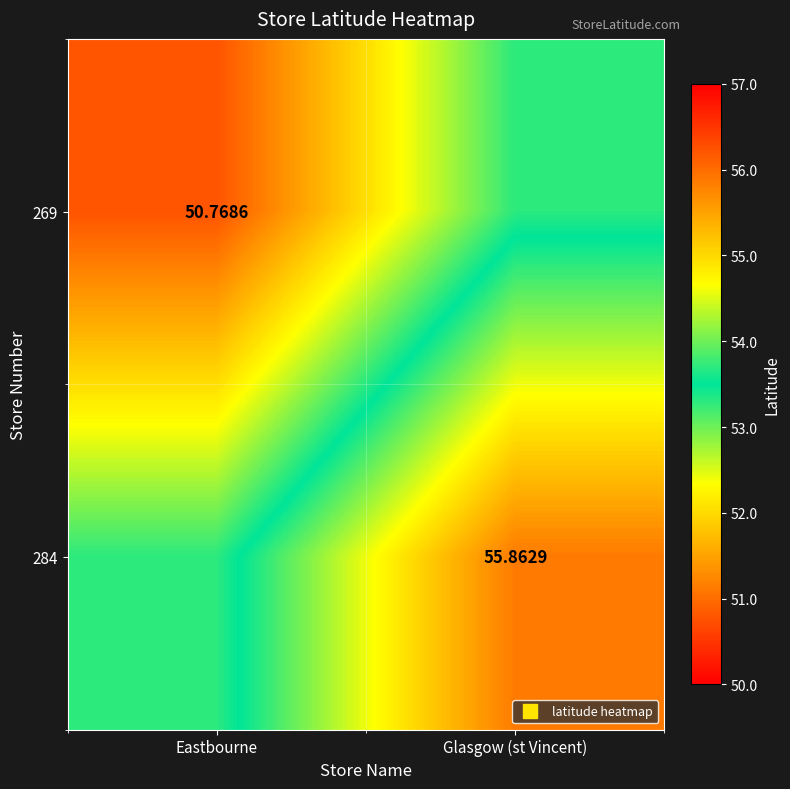

At which category is the sum across all series the highest?

Glasgow (st Vincent)